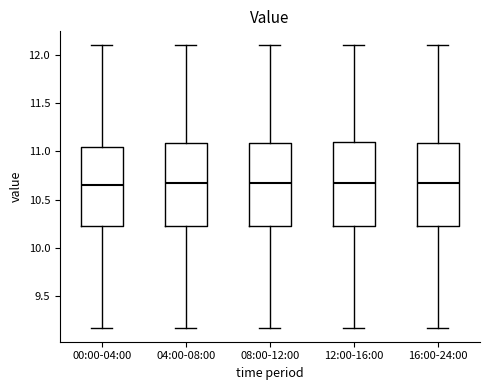

Where is the lower edge of the box for 12:00-16:00 on the y-axis? The values are not printed on the chart, so give them approximately, as read against the axis.

10.25